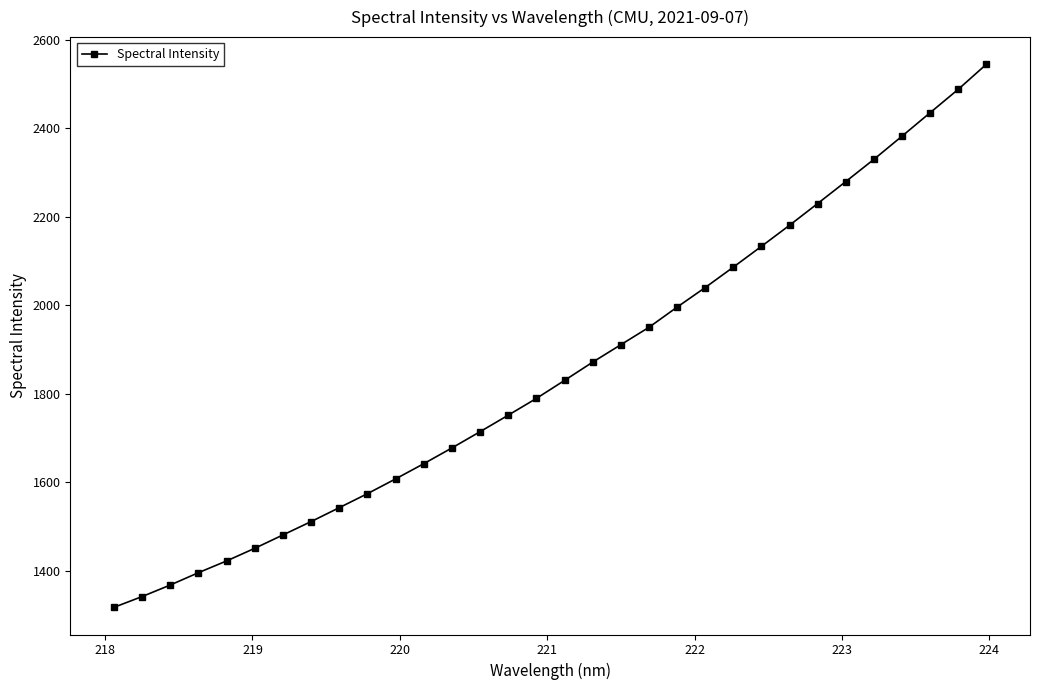

What is the average value?

1852.4